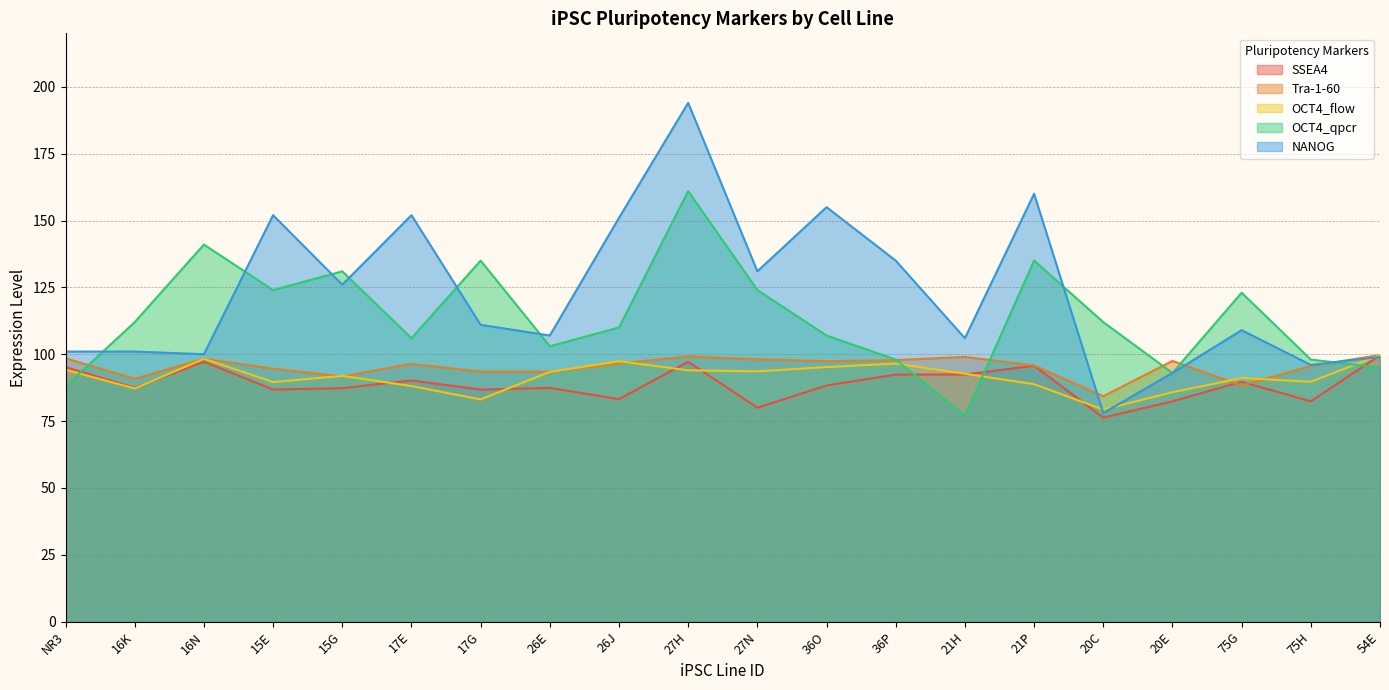

Reading left to right, what are all the values shown in this chart?

SSEA4: NR3=95.2	16K=87.5	16N=97.2	15E=86.8	15G=87.3	17E=90.2	17G=86.8	26E=87.4	26J=83.2	27H=97.2	27N=80.0	36O=88.3	36P=92.4	21H=92.4	21P=95.7	20C=76.3	20E=82.4	75G=89.7	75H=82.4	54E=99.6
Tra-1-60: NR3=98.5	16K=90.8	16N=98.3	15E=94.6	15G=91.7	17E=96.4	17G=93.5	26E=93.5	26J=96.5	27H=99.2	27N=98.1	36O=97.4	36P=97.8	21H=99.0	21P=95.8	20C=84.3	20E=97.5	75G=88.3	75H=95.6	54E=99.7
OCT4_flow: NR3=94.2	16K=87.2	16N=98.3	15E=89.6	15G=91.9	17E=88.1	17G=83.1	26E=93.4	26J=97.4	27H=94.0	27N=93.6	36O=95.2	36P=96.5	21H=92.7	21P=88.8	20C=79.3	20E=85.8	75G=91.1	75H=89.7	54E=99.7
OCT4_qpcr: NR3=88.0	16K=112.0	16N=141.0	15E=124.0	15G=131.0	17E=106.0	17G=135.0	26E=103.0	26J=110.0	27H=161.0	27N=124.0	36O=107.0	36P=98.0	21H=77.0	21P=135.0	20C=112.0	20E=93.0	75G=123.0	75H=98.0	54E=95.0
NANOG: NR3=101.0	16K=101.0	16N=100.0	15E=152.0	15G=126.0	17E=152.0	17G=111.0	26E=107.0	26J=151.0	27H=194.0	27N=131.0	36O=155.0	36P=135.0	21H=106.0	21P=160.0	20C=78.0	20E=93.0	75G=109.0	75H=96.0	54E=99.0